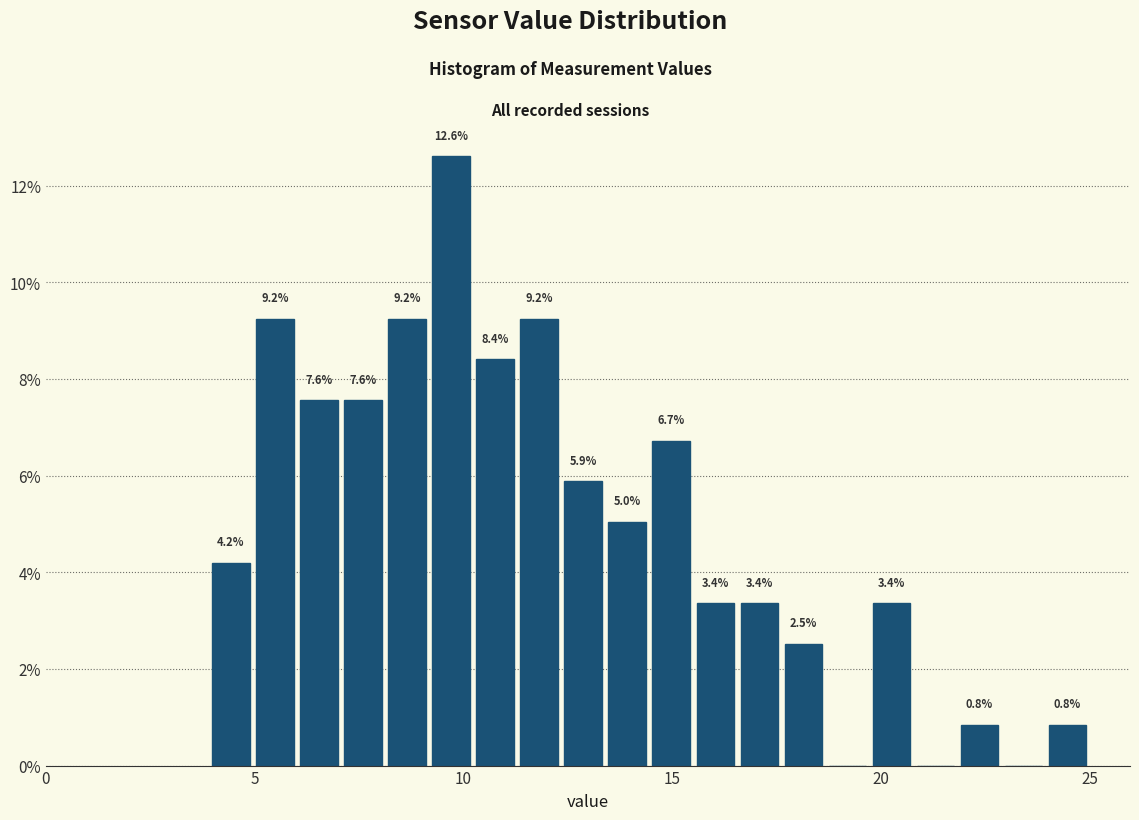

Read against the x-axis, roughly where is the centre of the tallest bar?

9.5